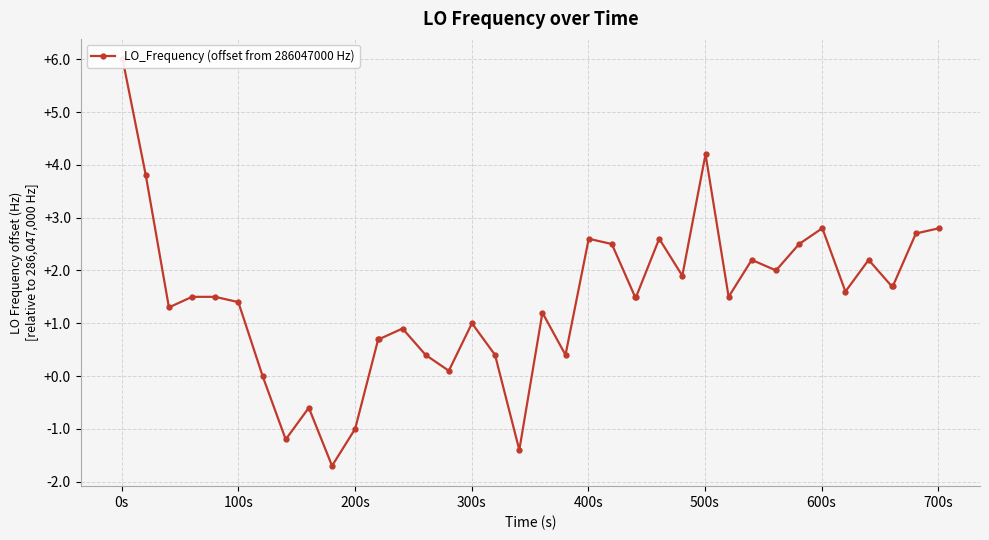

What is the maximum value shown in the chart?

6.0